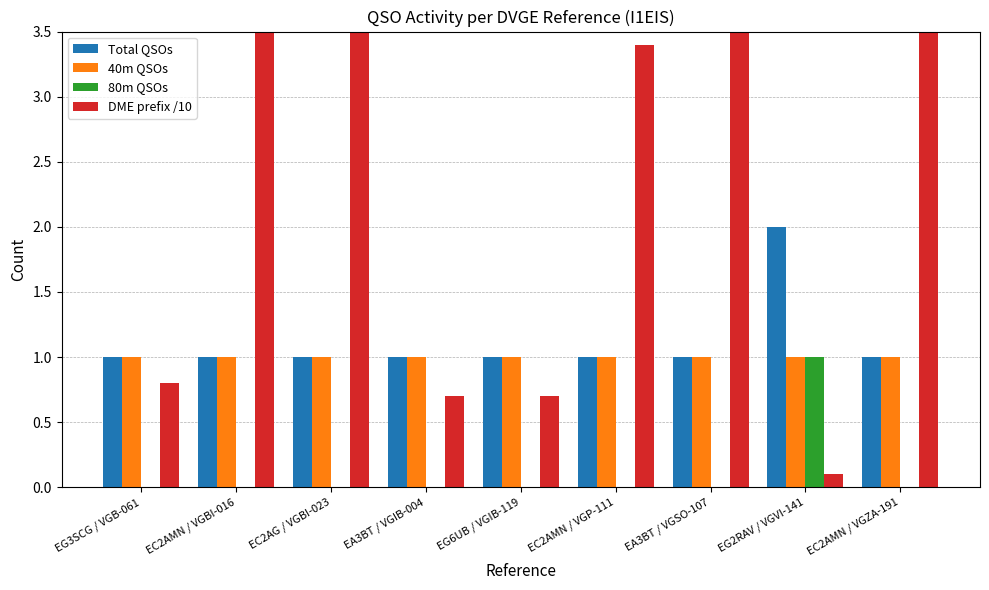

How many series are shown in this chart?

4